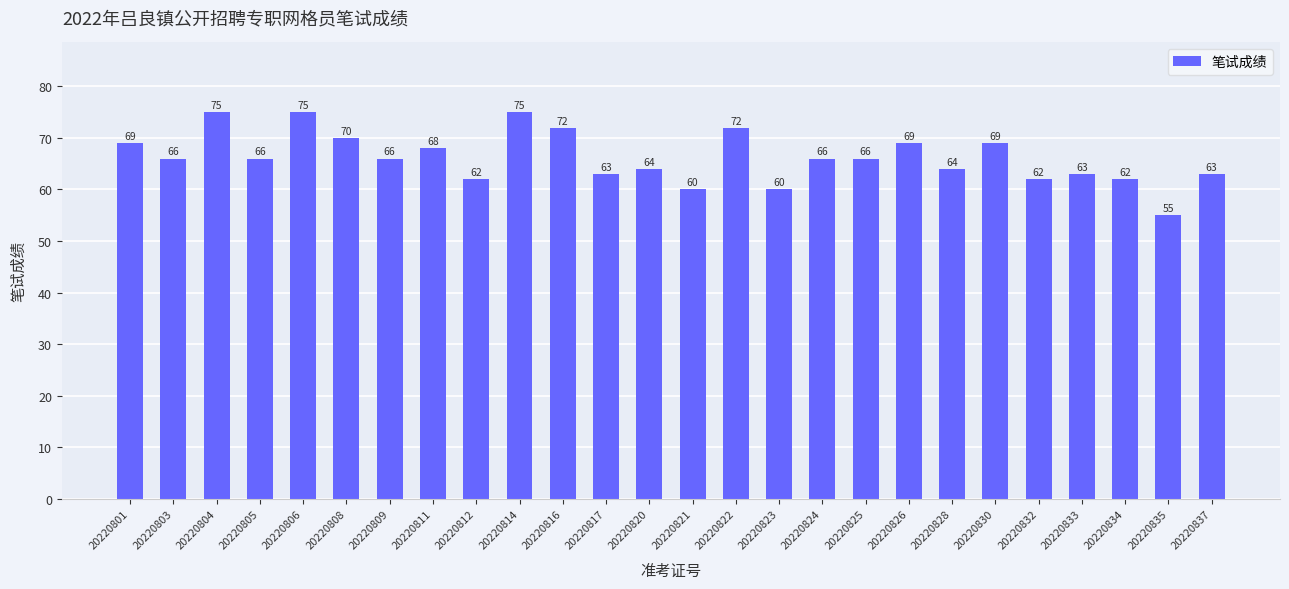

What is the sum of all values?

1722